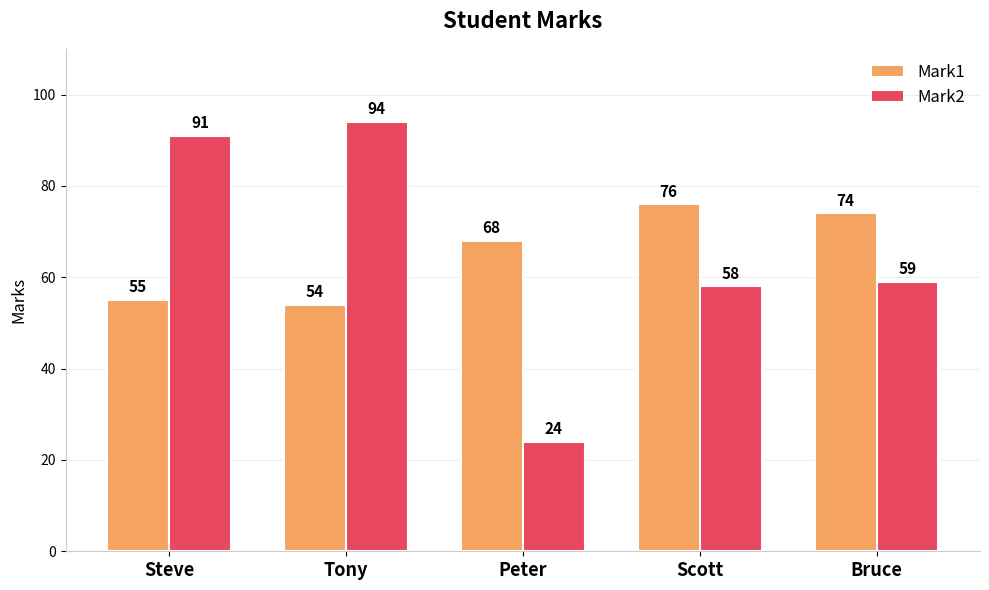

At how many categories does at least one series exceed 88?

2